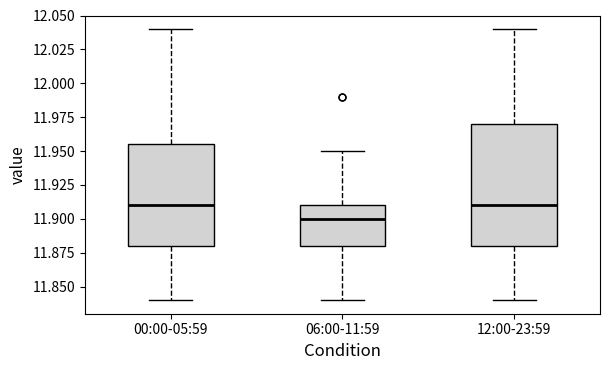

Which box is the tallest, from its lower edge to its upper edge?

12:00-23:59